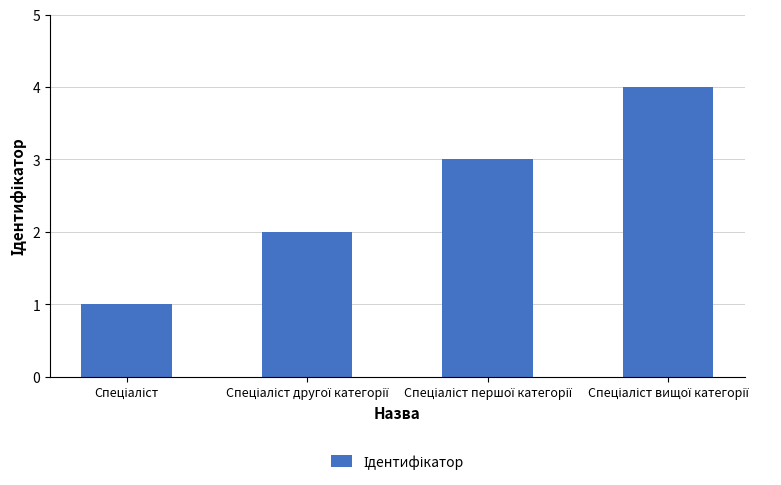

What is the greatest value displayed?

4